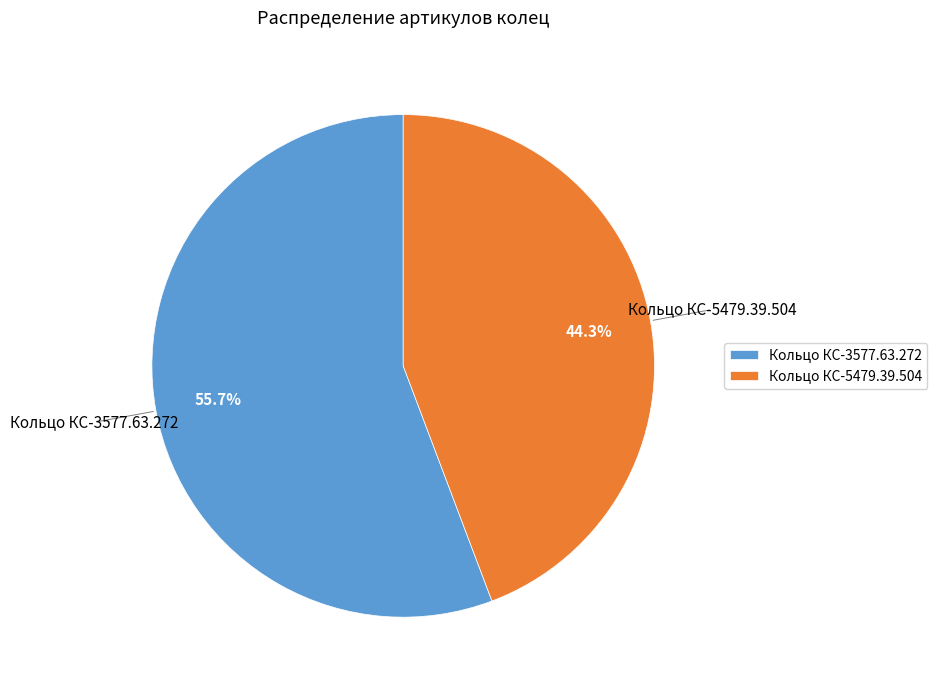

To the nearest percent, what is the average slice percentage?

50%